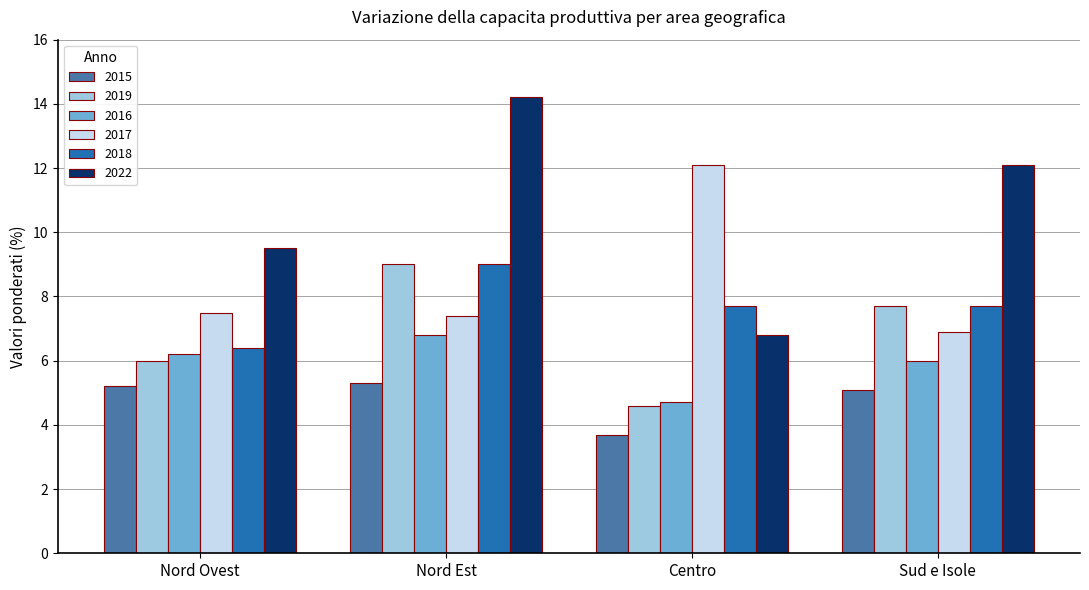

What are all the series names shown in the legend?

2015, 2019, 2016, 2017, 2018, 2022